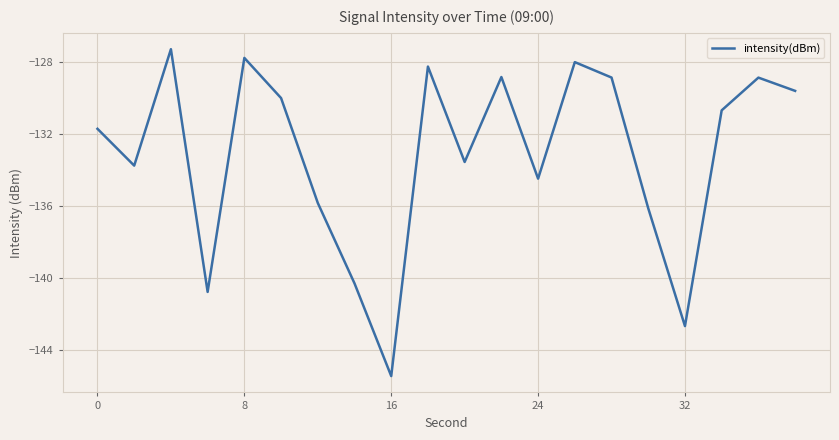

What is the smallest value displayed?

-145.4